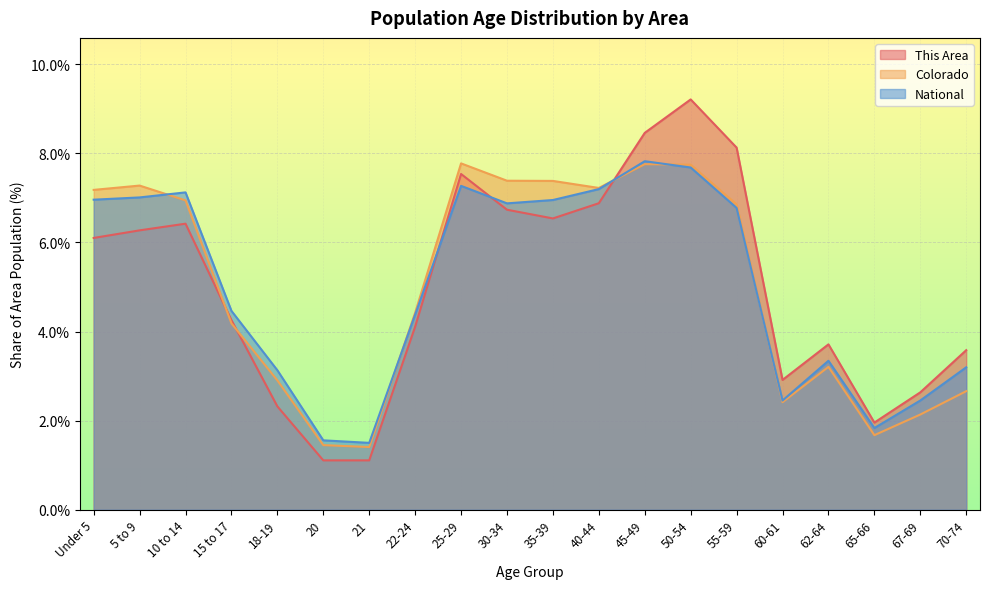

How many intersections are there between This Area and National?

3